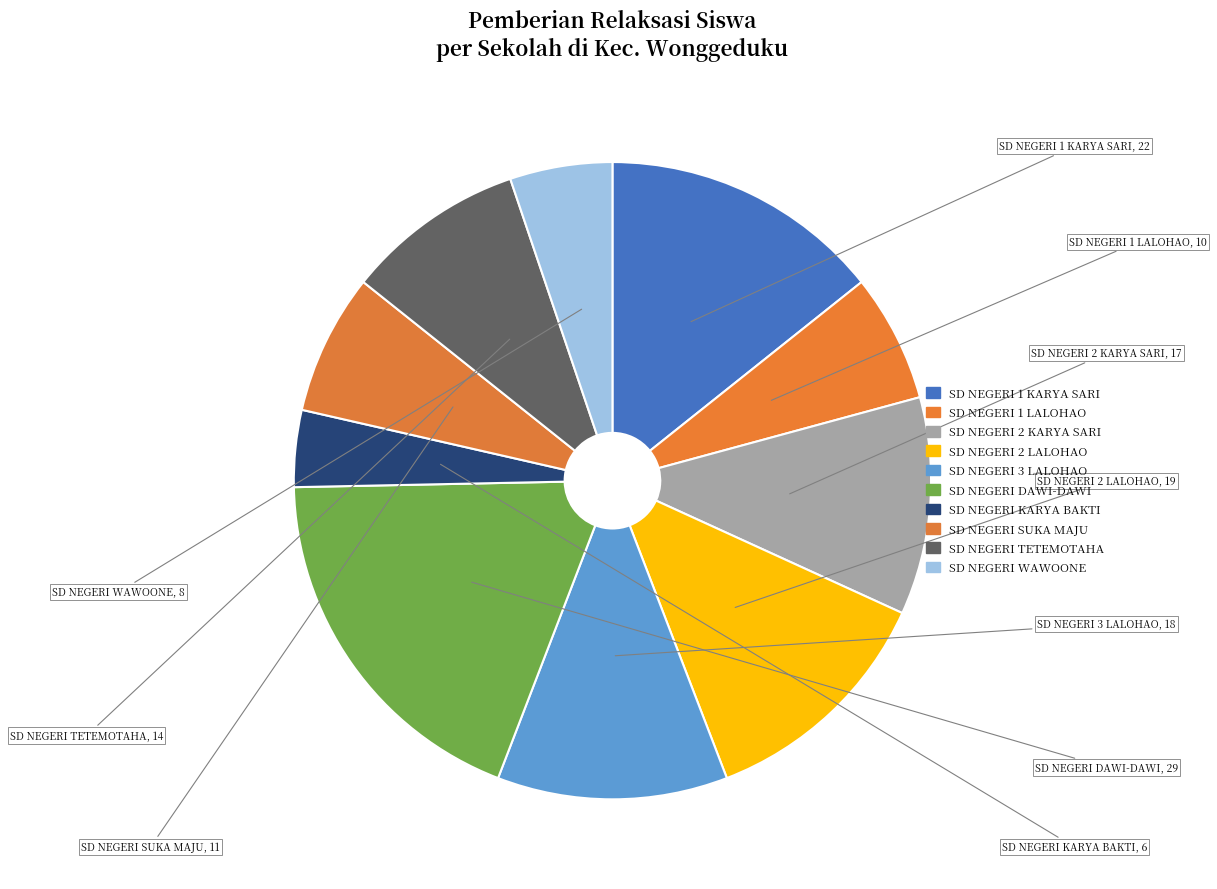

To the nearest percent, what is the difference between the SD NEGERI 1 LALOHAO and SD NEGERI 2 LALOHAO slice percentages?

6%